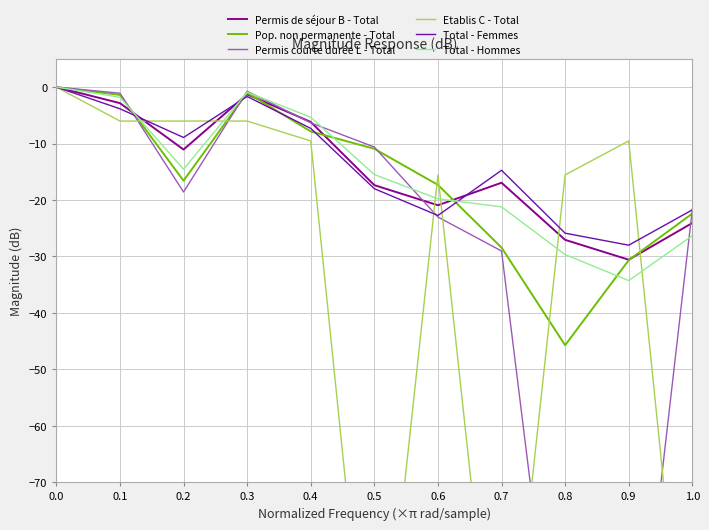

How many lines are shown in the chart?

6